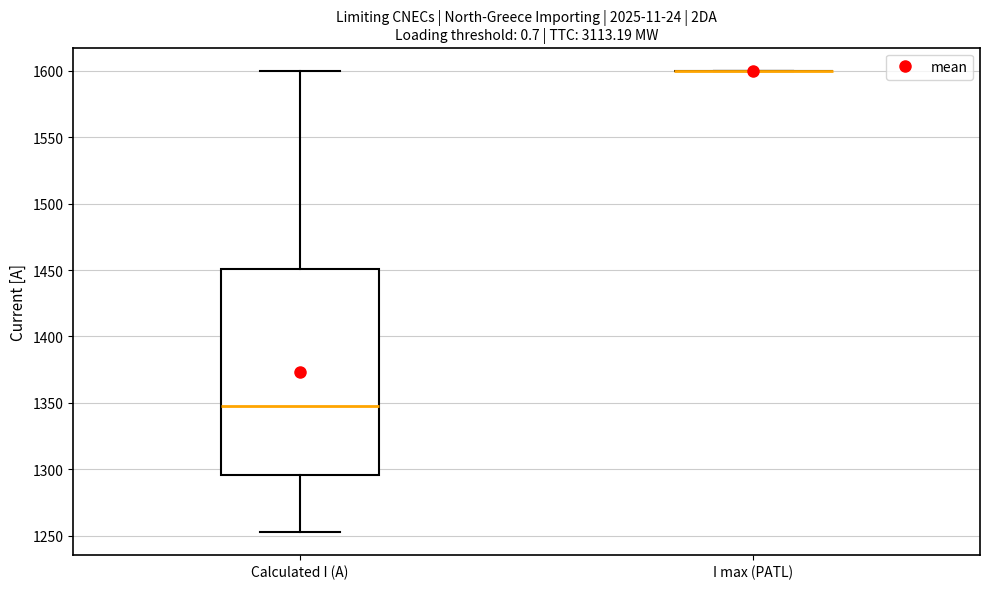

Reading left to right, read every box against the y-axis: the position of its median line, the range the box covers, and the ends of its whiskers. The values are not printed on the chart, so give them approximately, as read against the axis.

Calculated I (A): median 1350, box 1295 to 1450, whiskers 1255 to 1600
I max (PATL): box collapsed to a line at 1600, whiskers 1600 to 1600